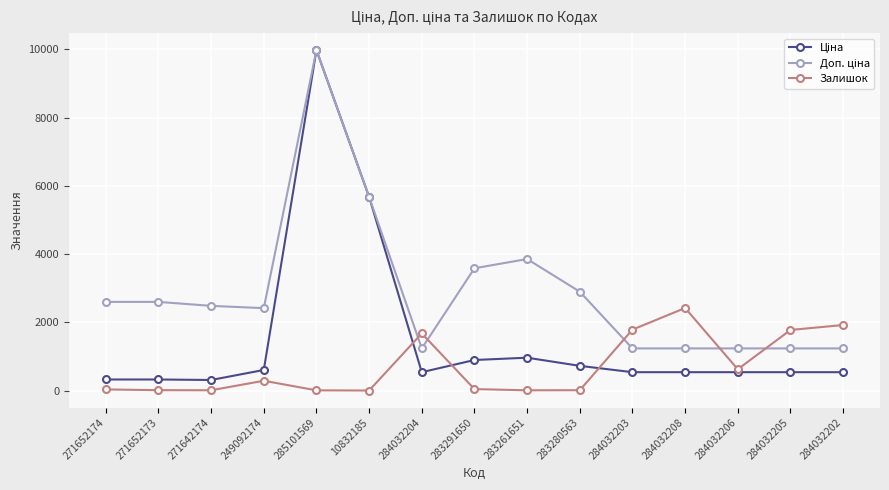

At which category does the chart reach its peak across all series?

285101569